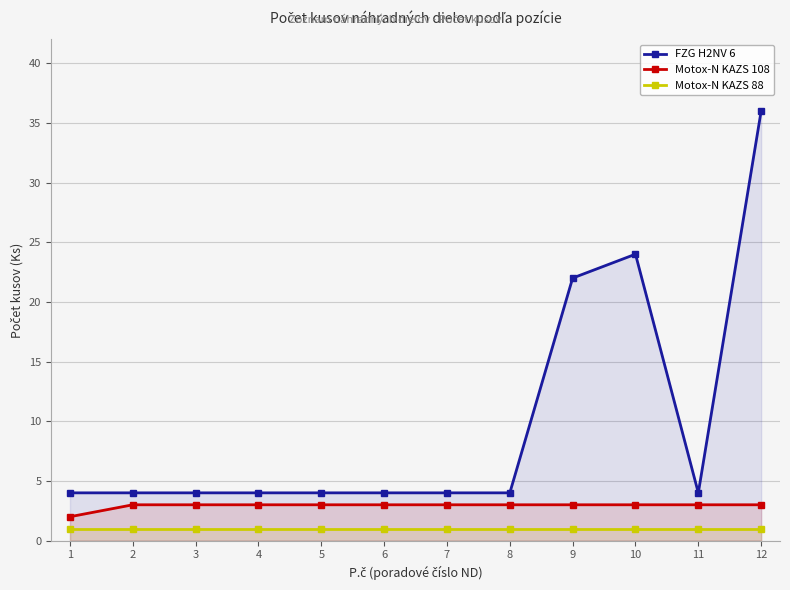

Rank the categories by Motox-N KAZS 88 value from lowest to highest.

1, 2, 3, 4, 5, 6, 7, 8, 9, 10, 11, 12